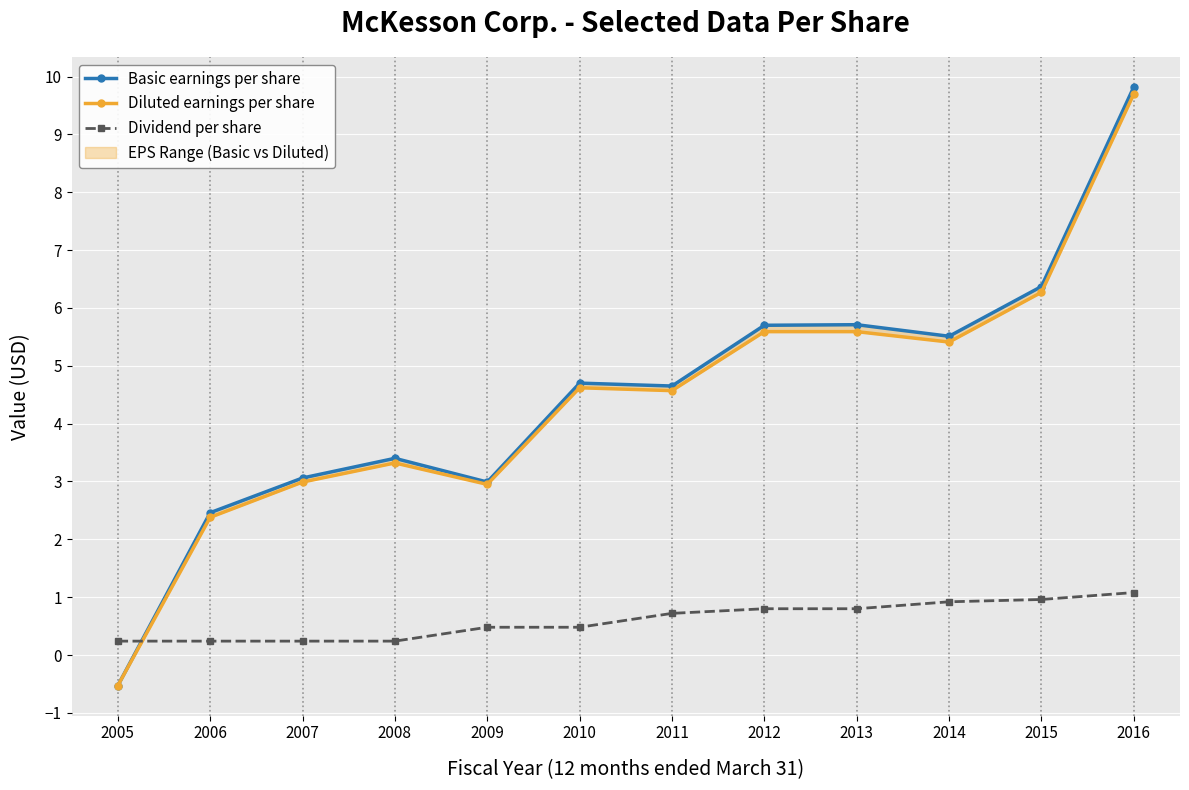

Which series changed the most between 2007 and 2010?

Basic earnings per share